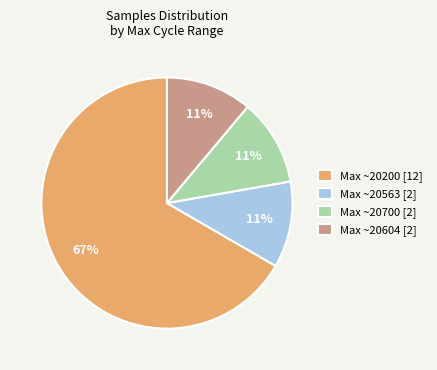

To the nearest percent, what is the average slice percentage?

25%